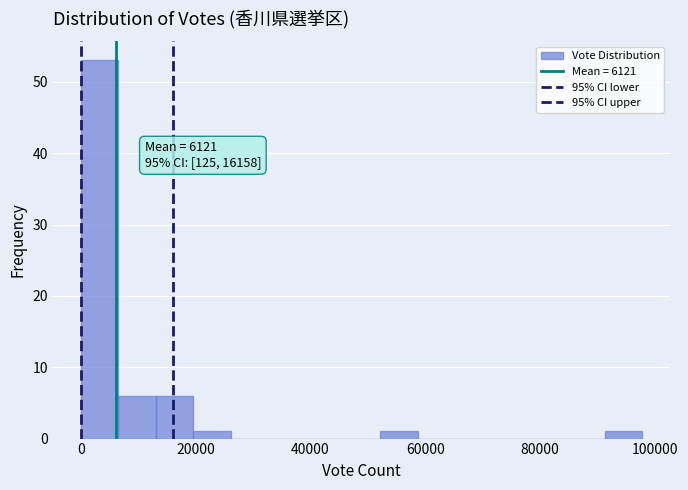

Read against the x-axis, roughly where is the centre of the tallest bar?

4000